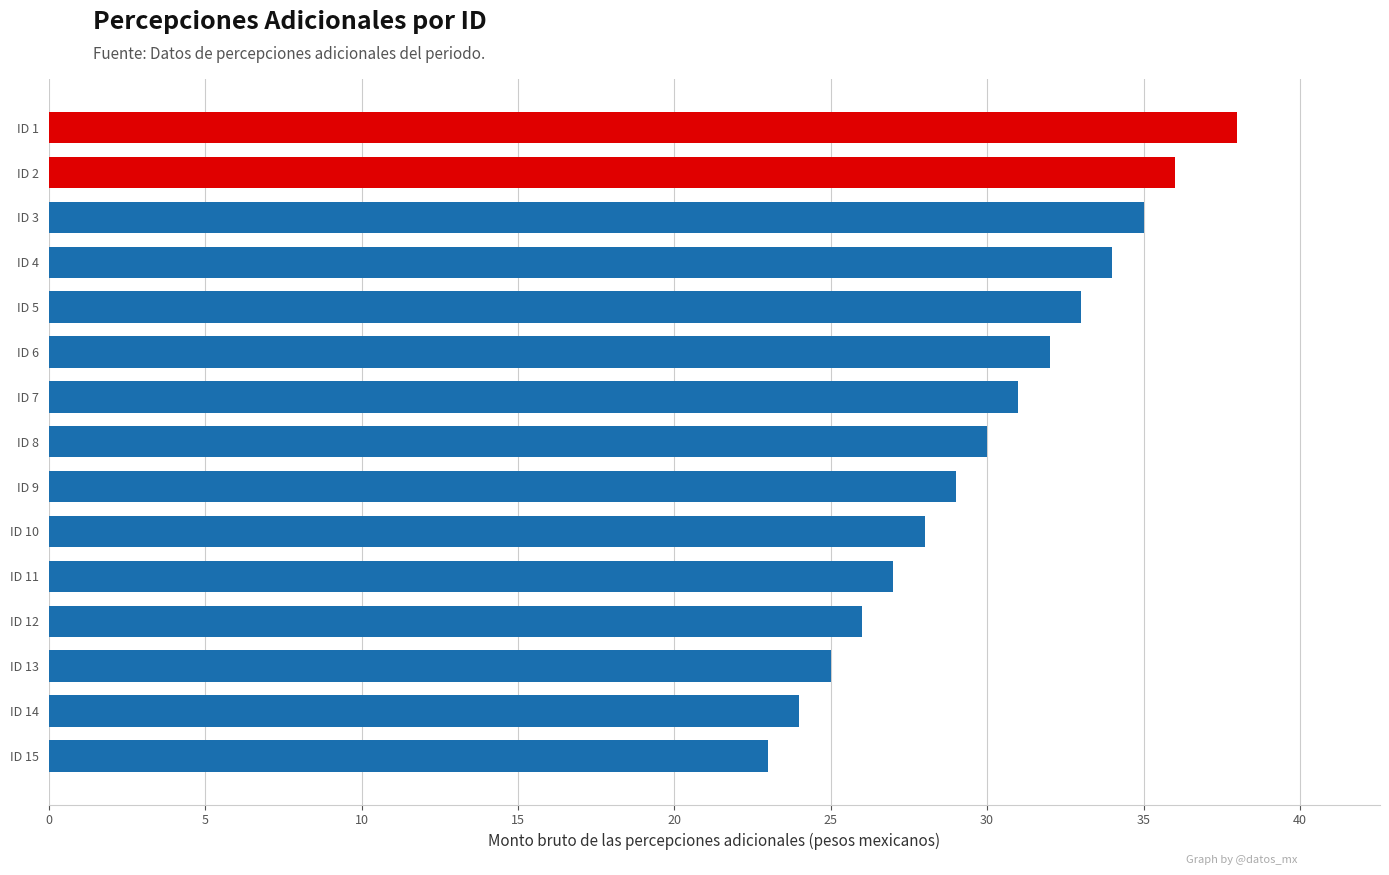

Which category has the highest value across all series?

ID 1